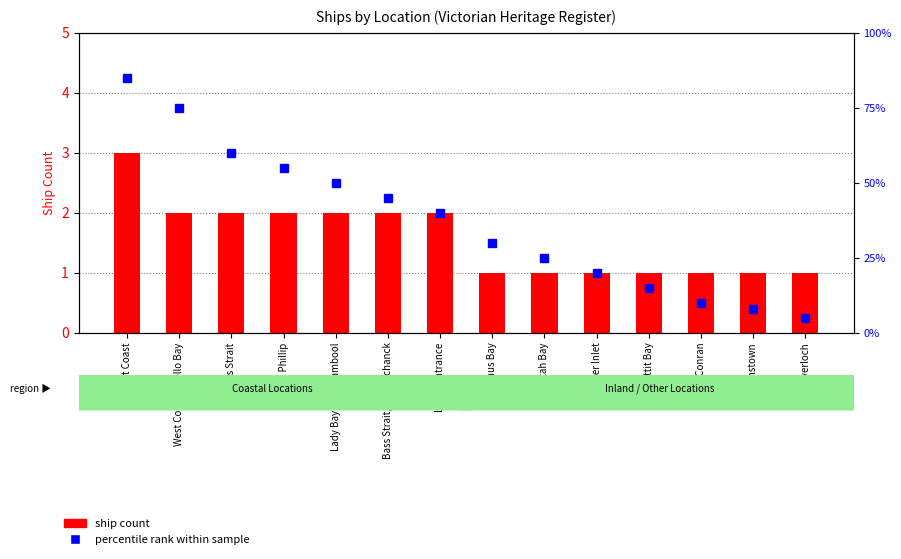

At how many categories does at least one series exceed 35?

7